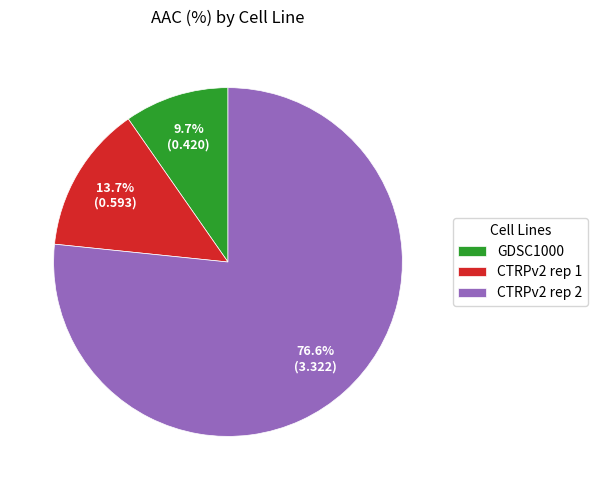

What is the smallest slice in the pie chart?

GDSC1000